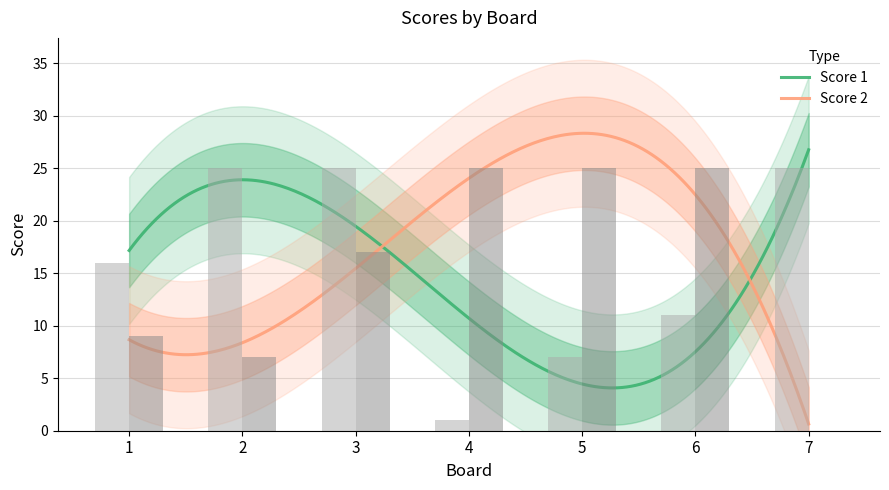

Is the value of Score 2 at 4 greater than the value of Score 1 at 4?

Yes